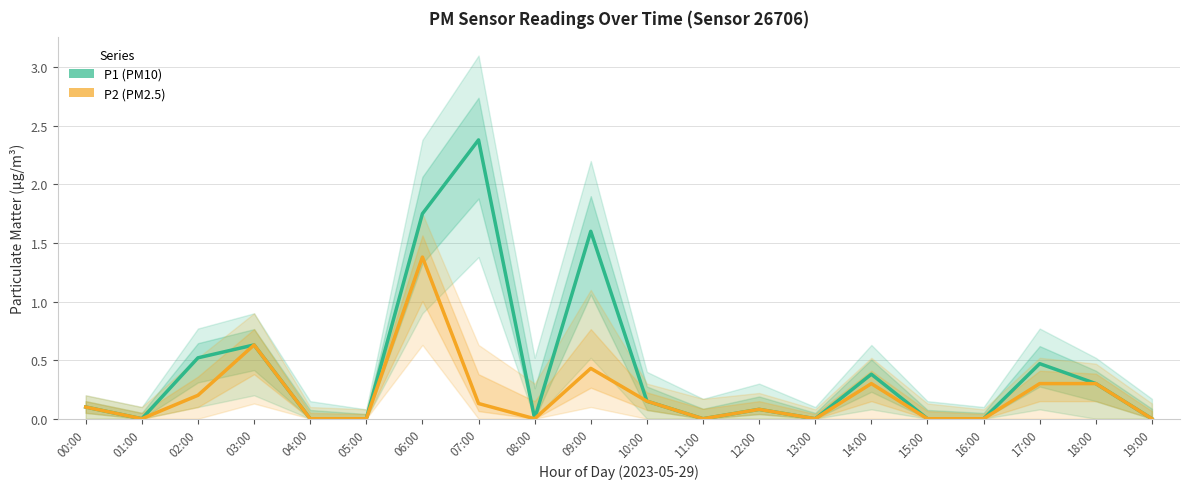

At how many categories does at least one series exceed 2?

1